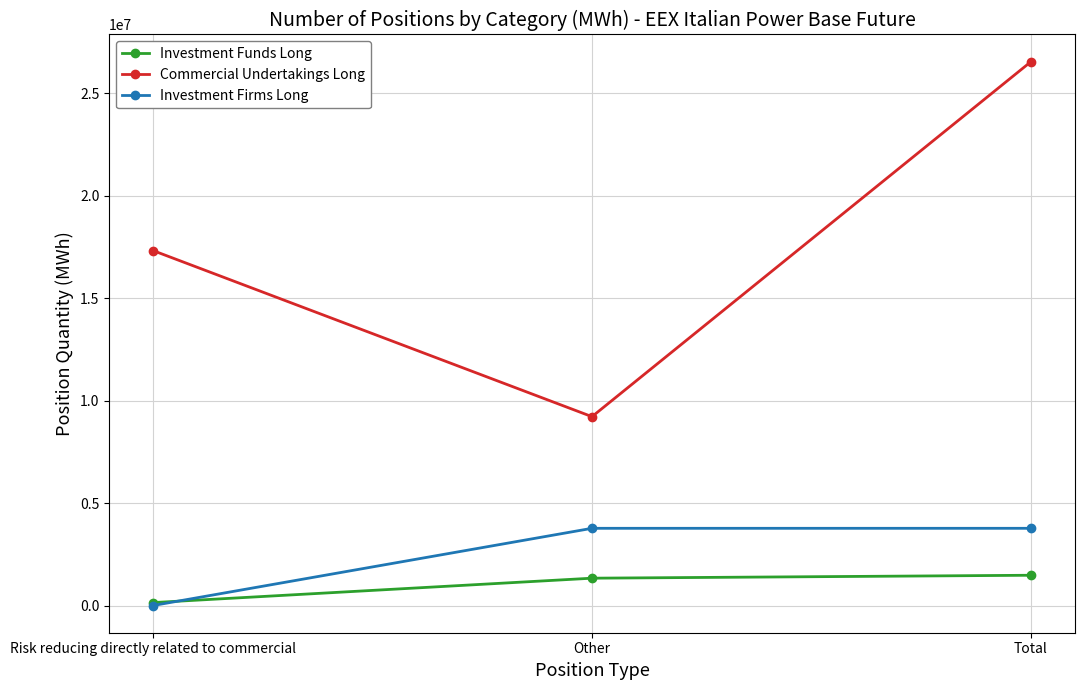

What is the sum of all Investment Funds Long values?

2956248